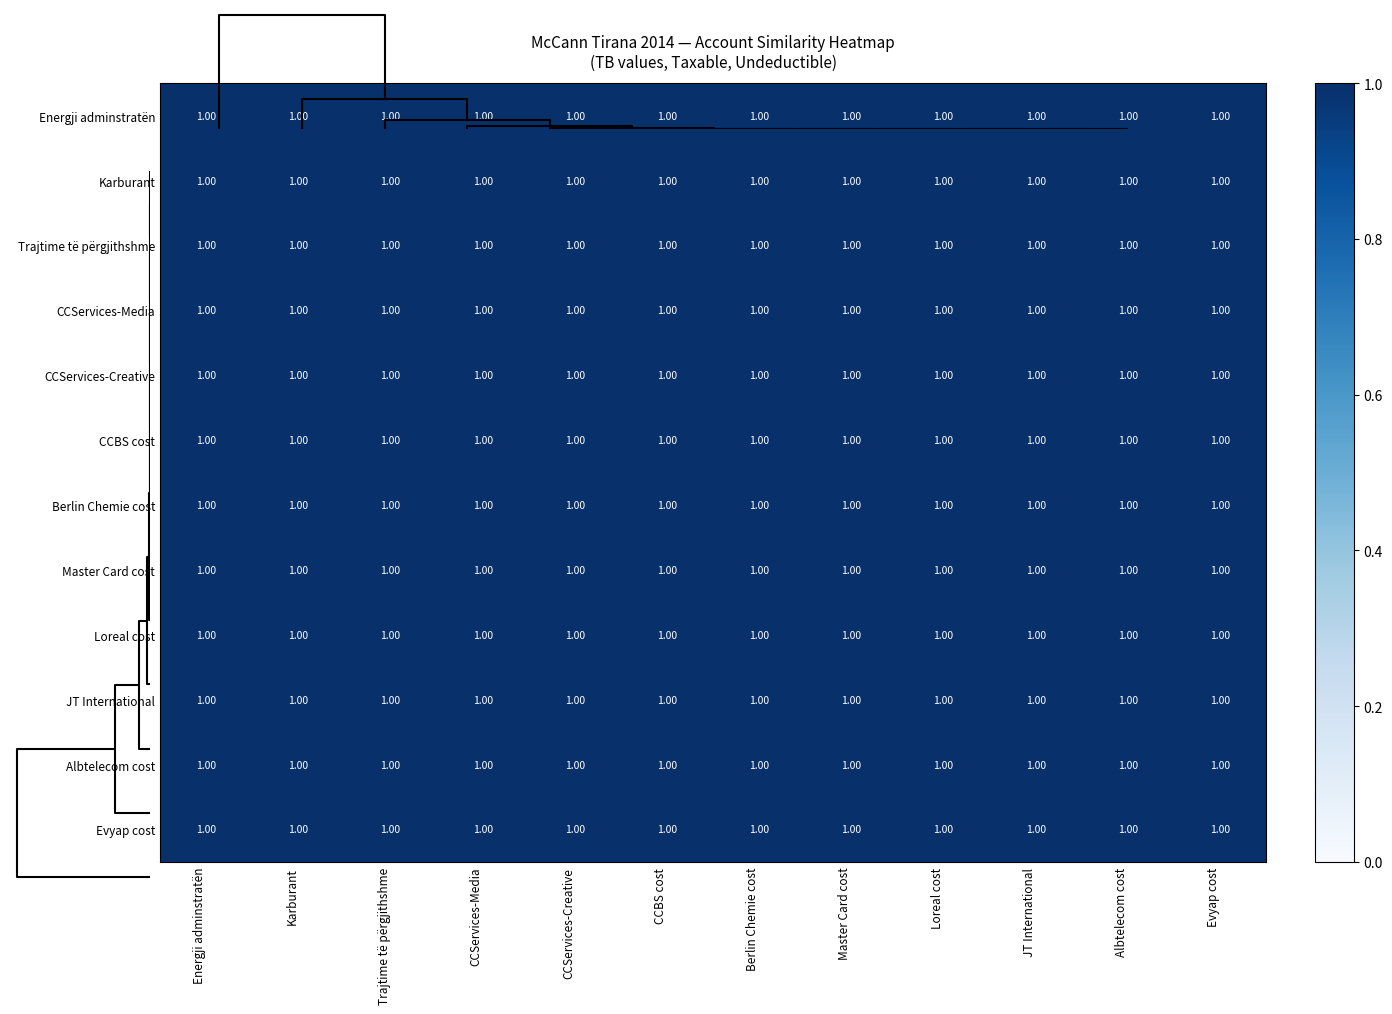

True or false: Master Card cost has a value of 0.2 at Karburant.

False